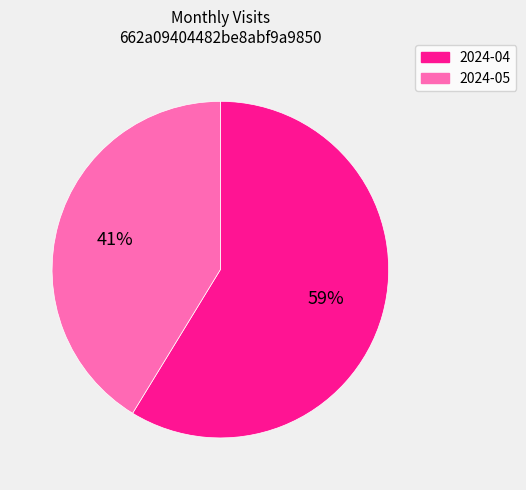

True or false: 2024-04 accounts for 59% of the total.

True